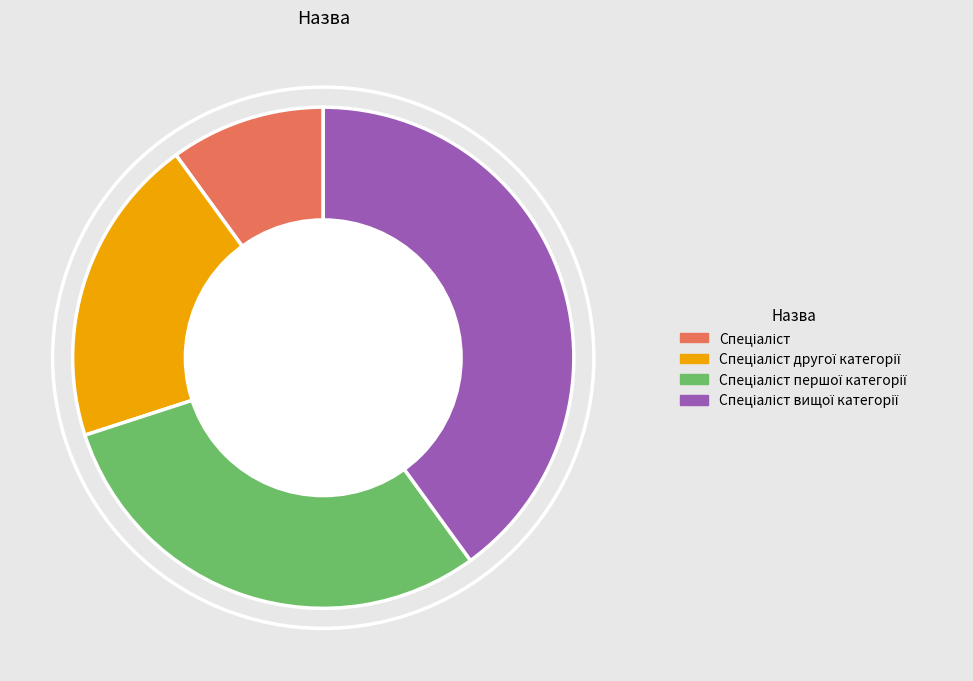

Is there a majority slice in this chart?

No